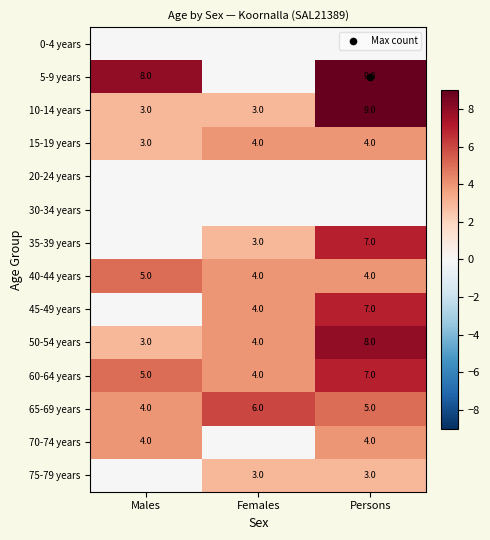

How many 50-54 years values are between 3 and 8?

3